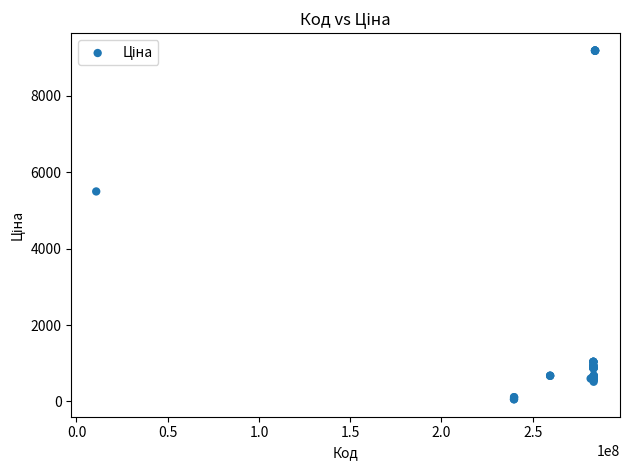

What Y value in the scatter plot is closest to 4620?

5497.3